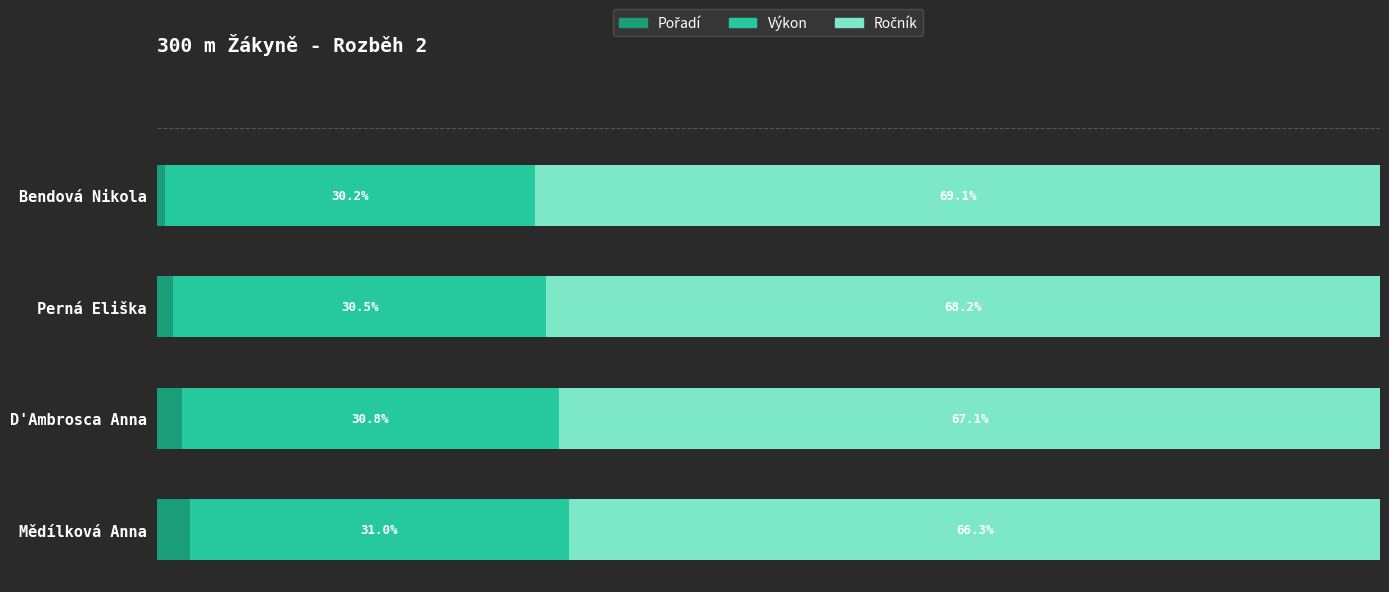

What are all the series names shown in the legend?

Pořadí, Výkon, Ročník